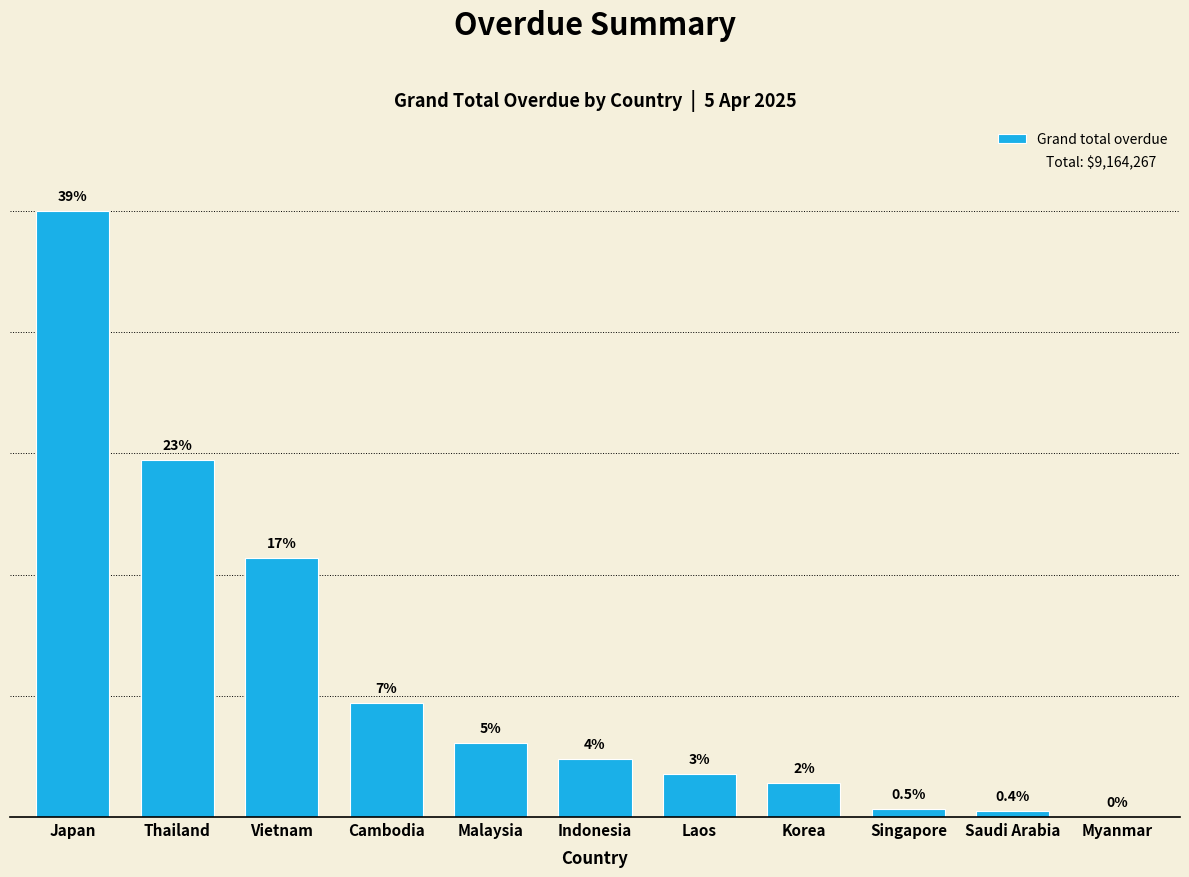

Are the bars horizontal?

No